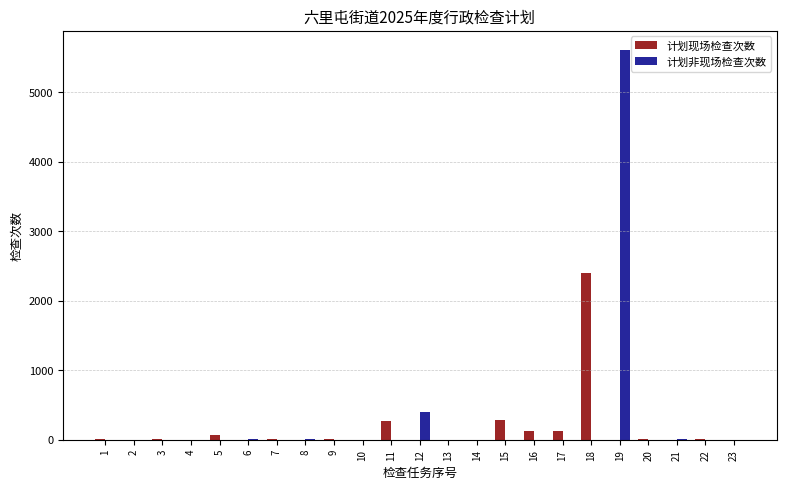

What is the highest value of the 计划非现场检查次数 series?

5600